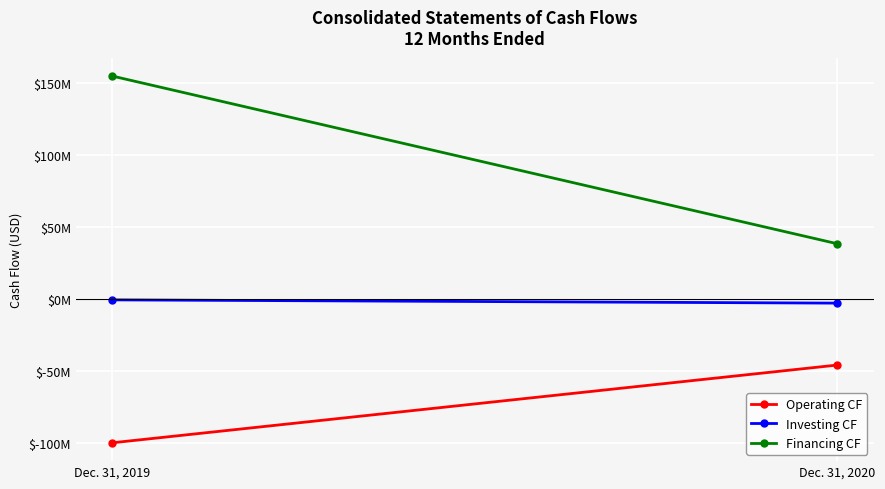

Is the value of Operating CF at Dec. 31, 2020 greater than the value of Investing CF at Dec. 31, 2020?

No